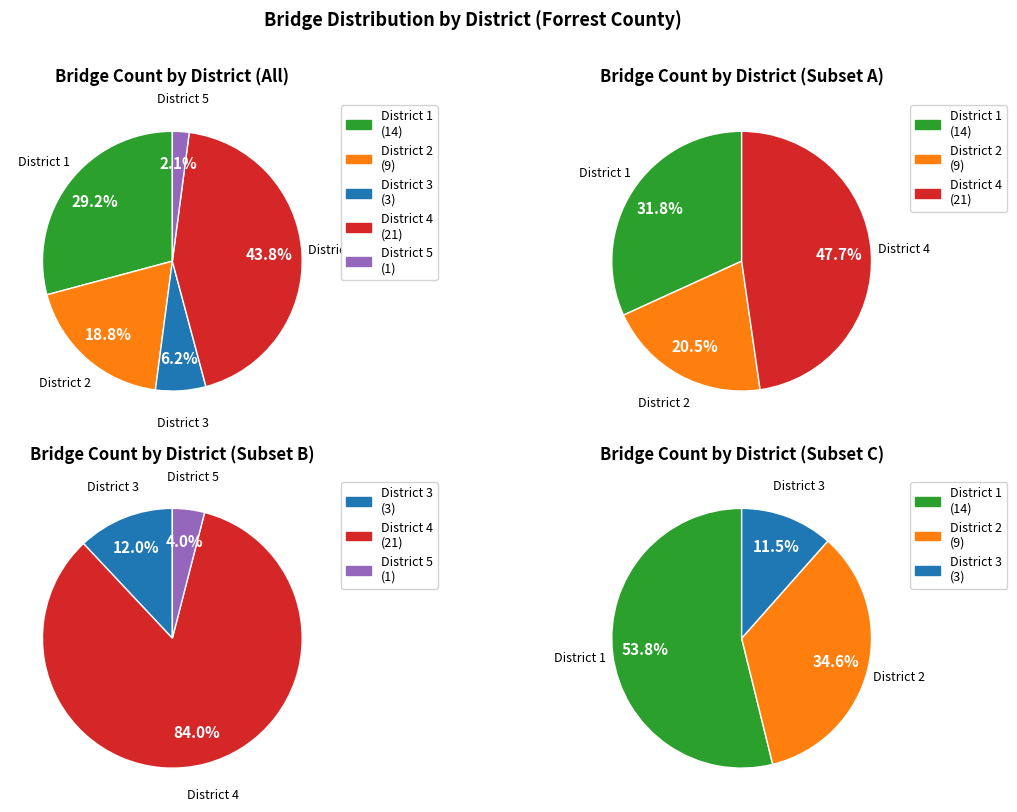

Approximately how many times larger is the value at District 5 compared to District 3?

0.3